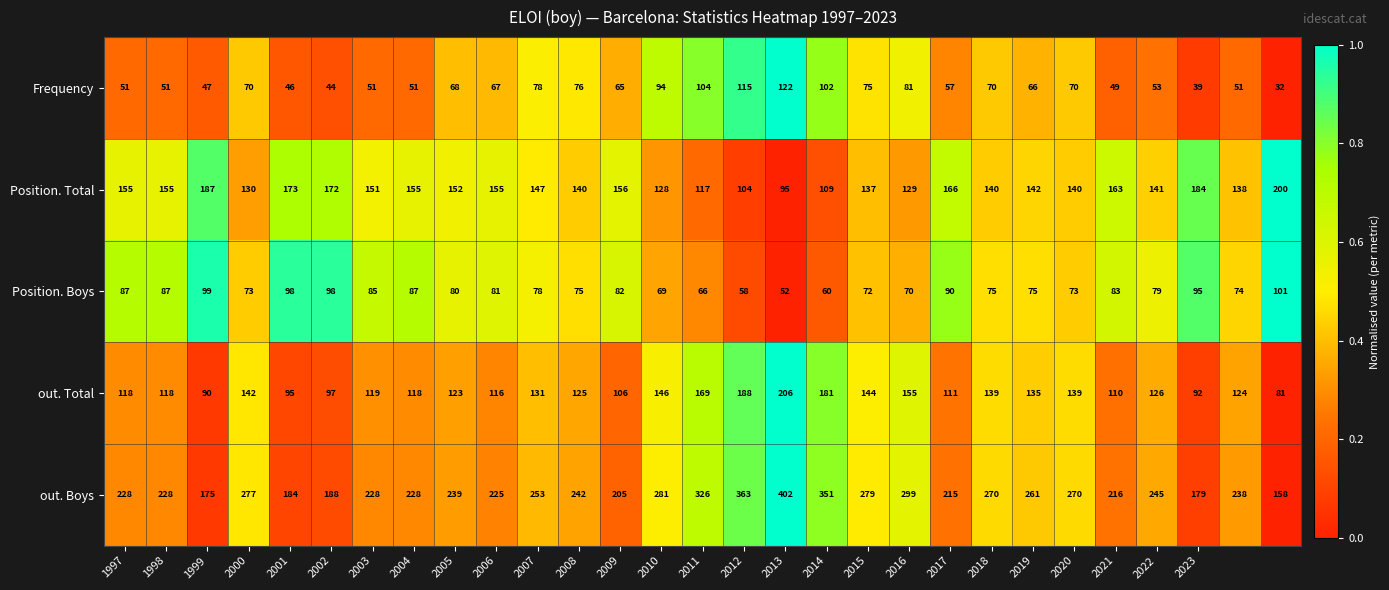

What is the difference between the maximum and minimum values in the Position. Total series?

105